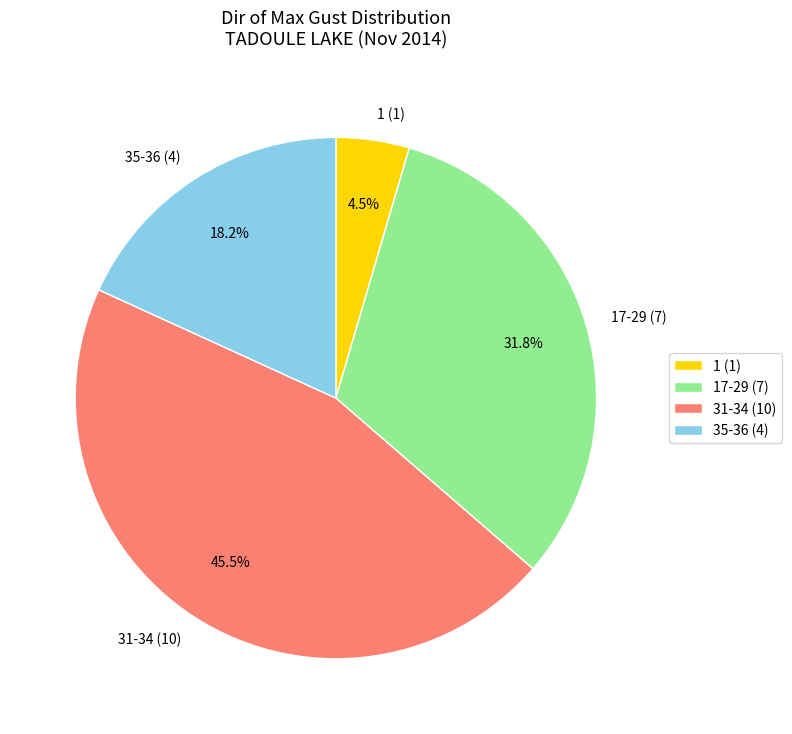

Do 17-29 (7) and 1 (1) together represent more than half of the pie?

No